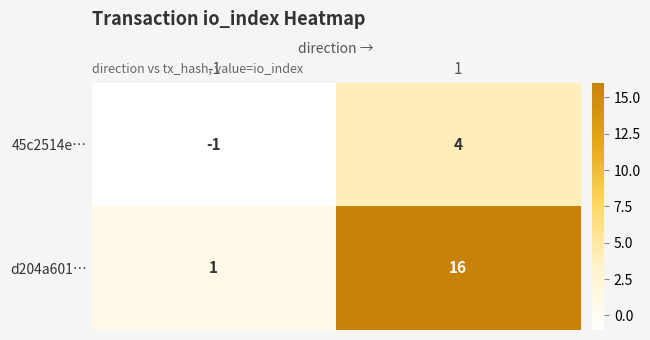

What is the approximate value of 45c2514e… at 1?

4